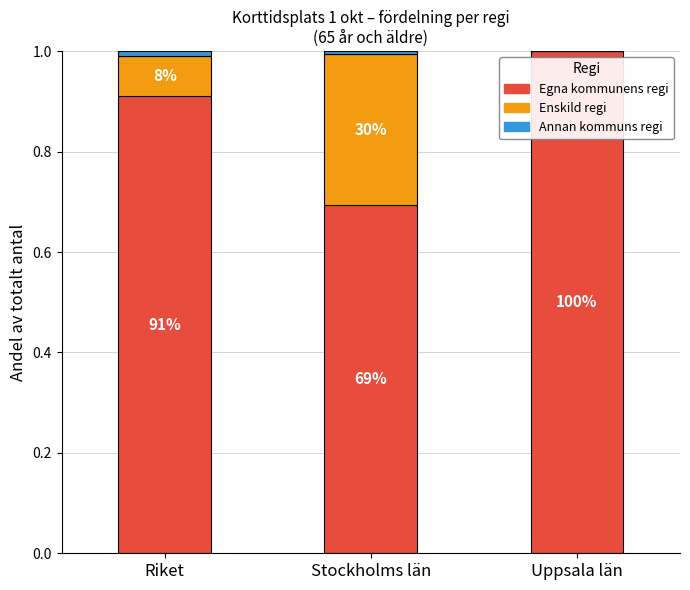

Are the bars grouped side by side (vs. stacked)?

No